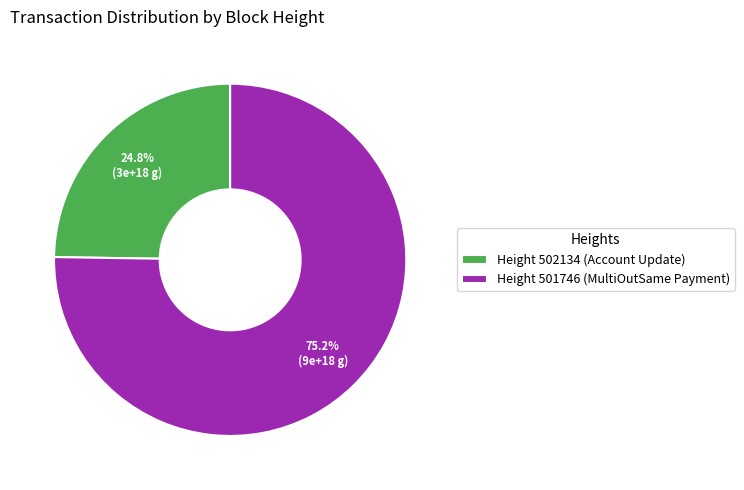

Approximately how many times larger is the value at Height 502134 (Account Update) compared to Height 501746 (MultiOutSame Payment)?

0.3